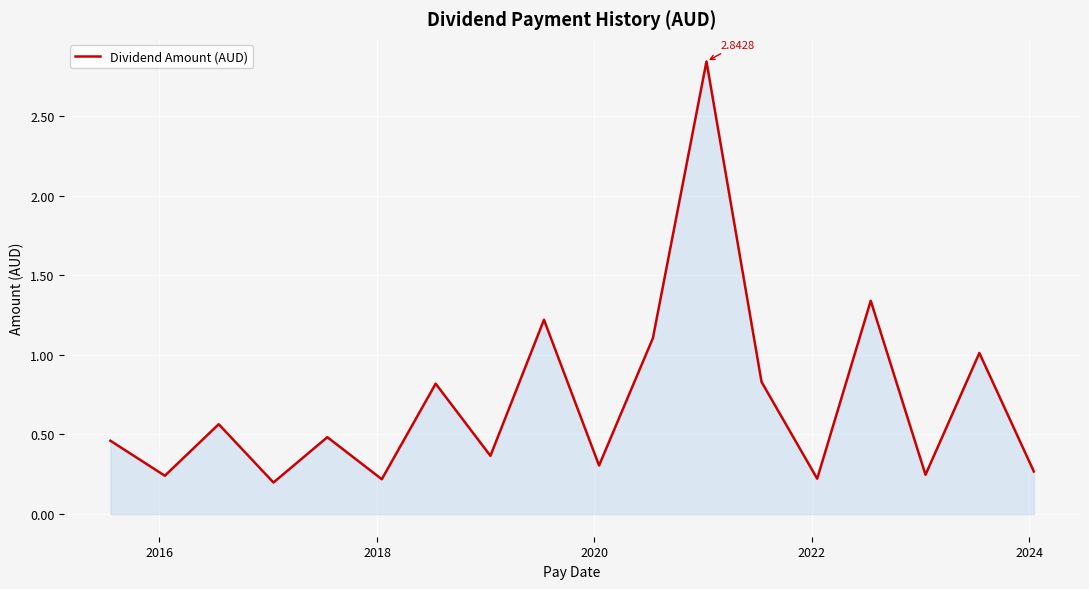

What is the sum of all values?

12.7